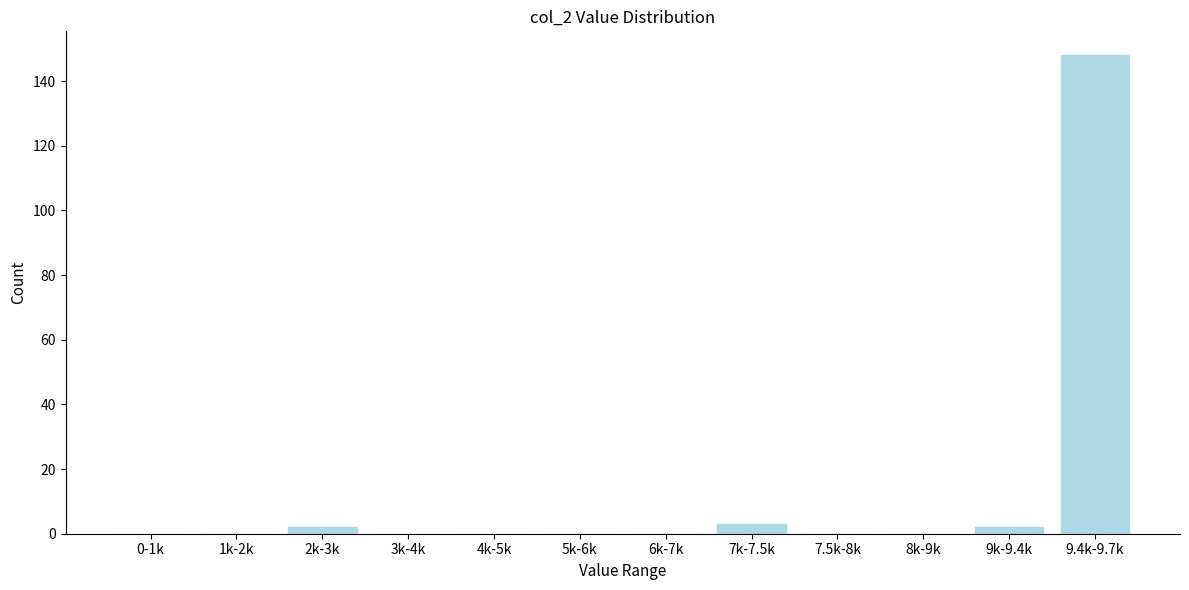

Reading left to right, what are all the values shown in this chart?

0-1k=0	1k-2k=0	2k-3k=2	3k-4k=0	4k-5k=0	5k-6k=0	6k-7k=0	7k-7.5k=3	7.5k-8k=0	8k-9k=0	9k-9.4k=2	9.4k-9.7k=148